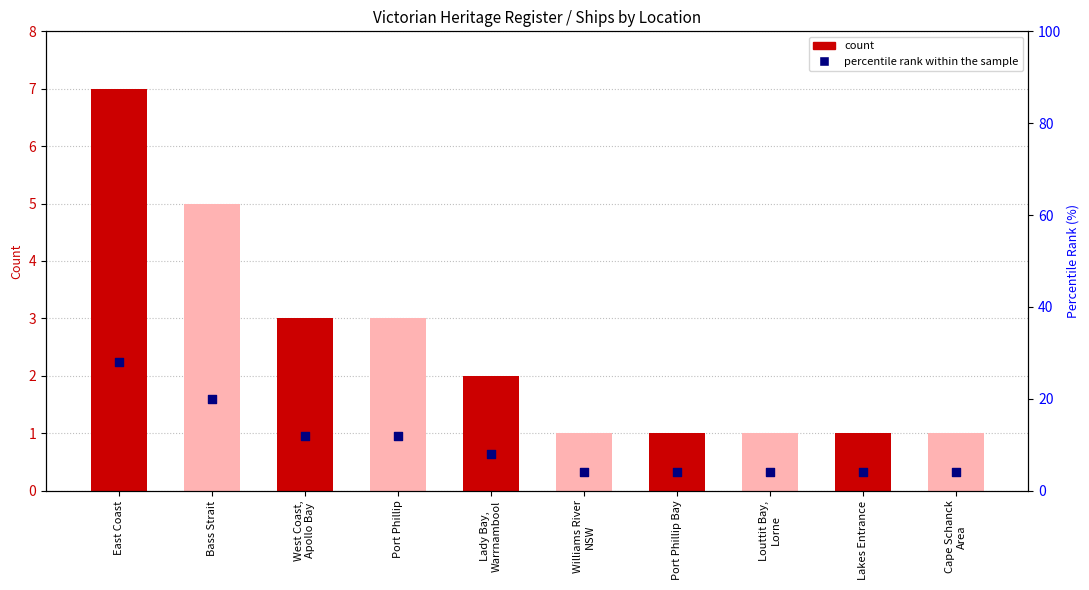

What are all the series names shown in the legend?

count, percentile rank within the sample